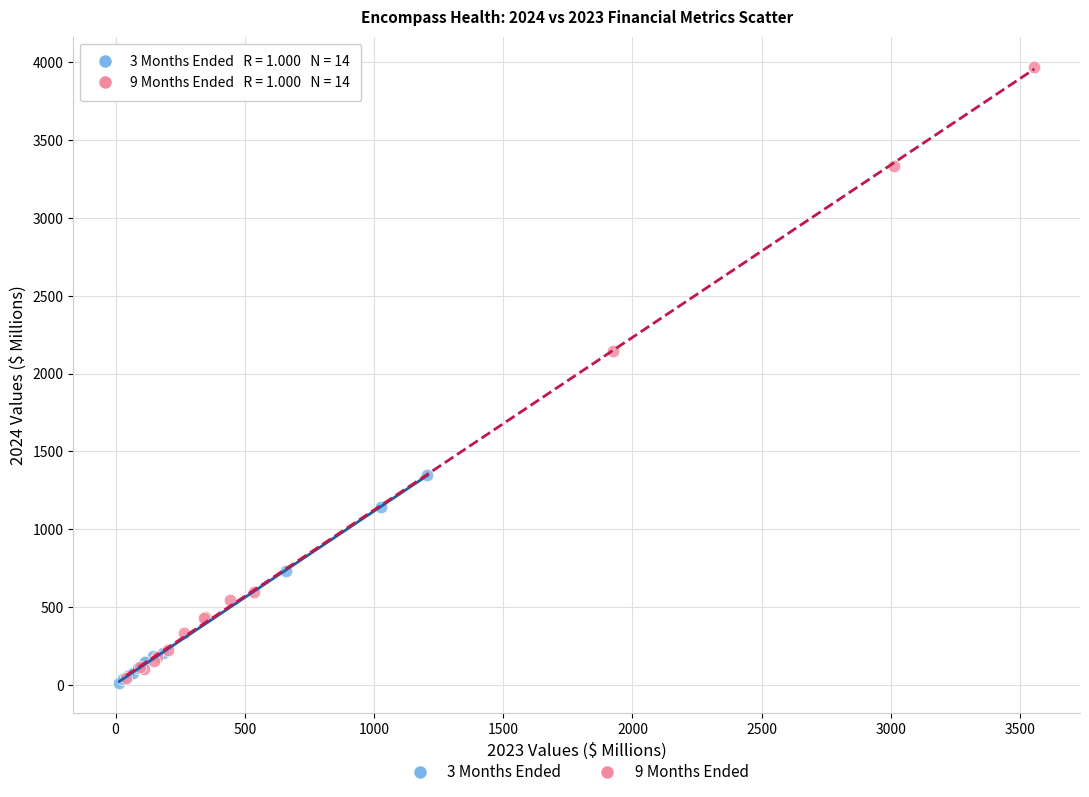

Which series has the widest spread of Y values?

9 Months Ended